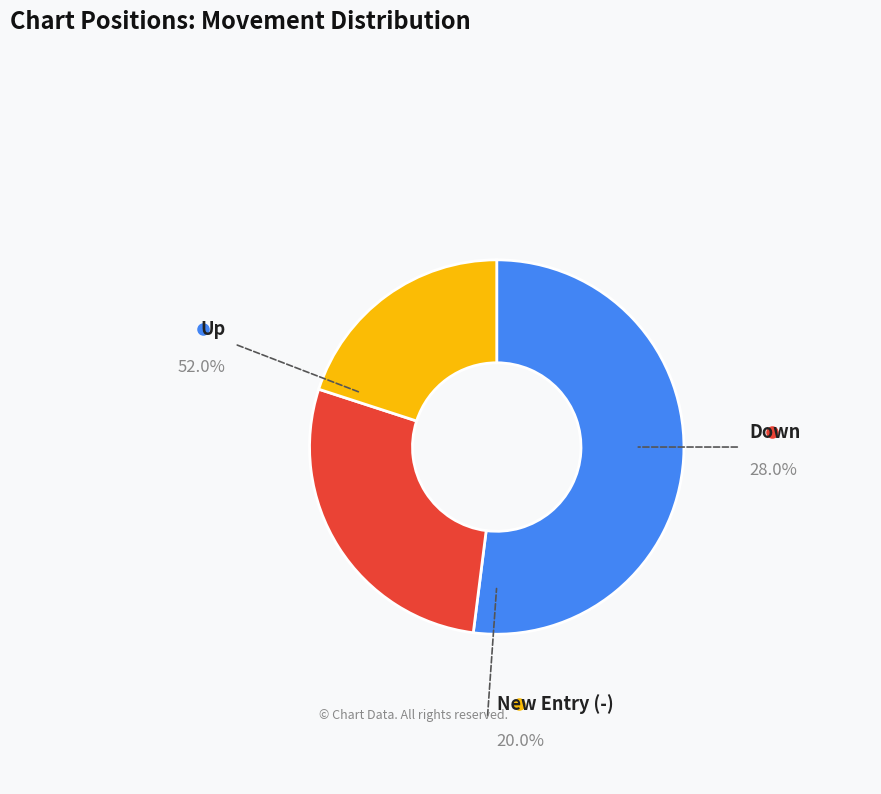

Does any single category account for the majority?

Yes